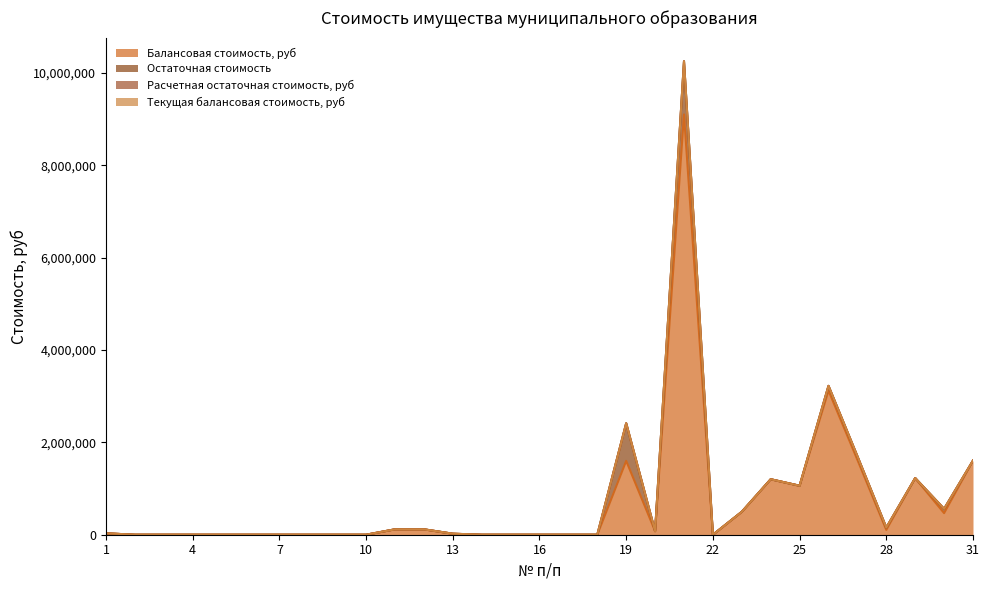

Count the number of data series in this chart.

4